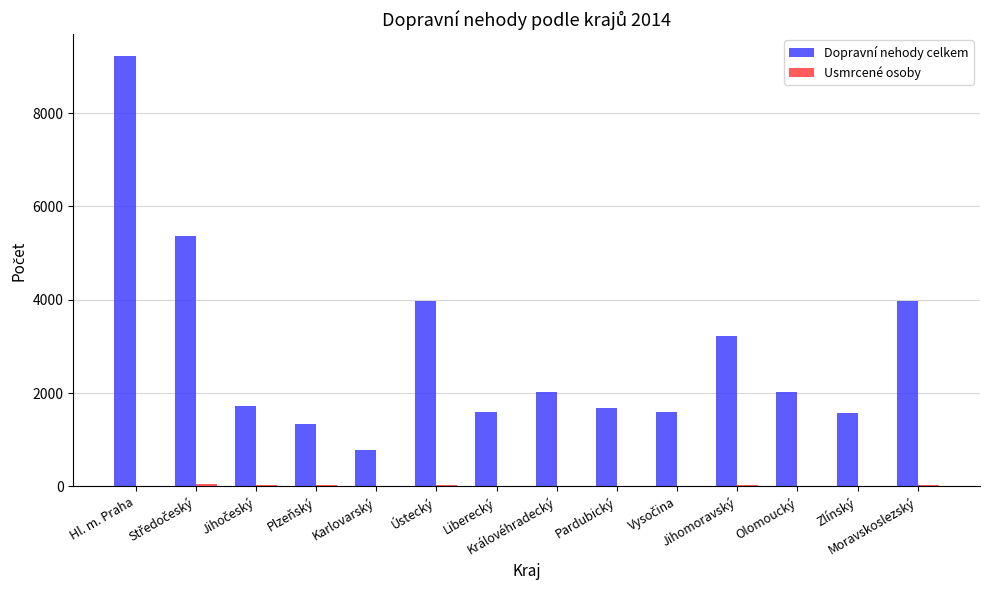

What is the greatest value displayed?

9227